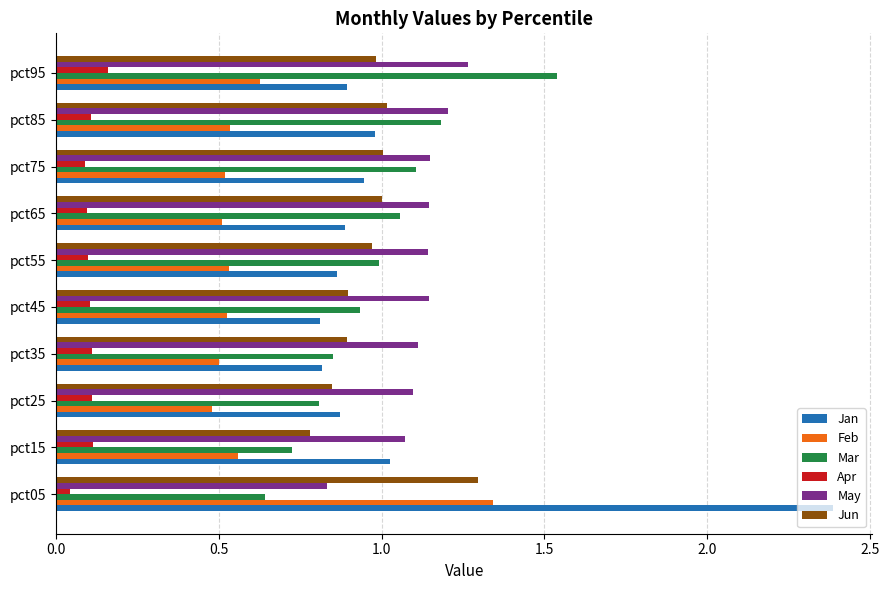

What is the difference between the highest and lowest values at pct95?

1.4